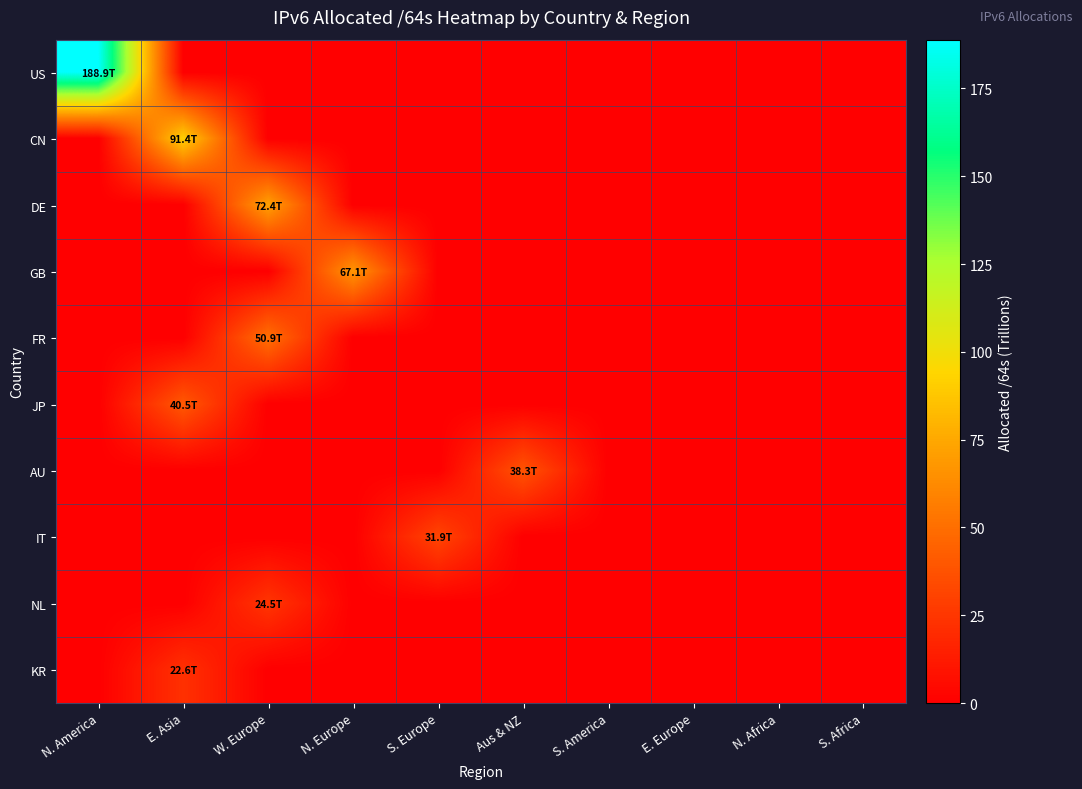

How many distinct data groups are displayed?

10